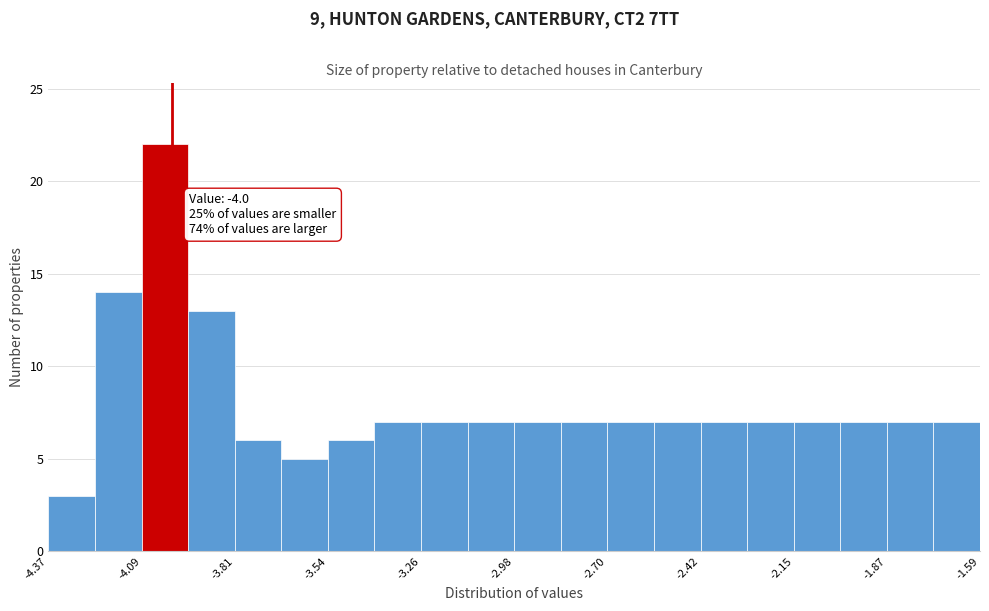

Around what value on the x-axis is the tallest bar? Give the approximate position of its centre, as read against the axis.

-4.00